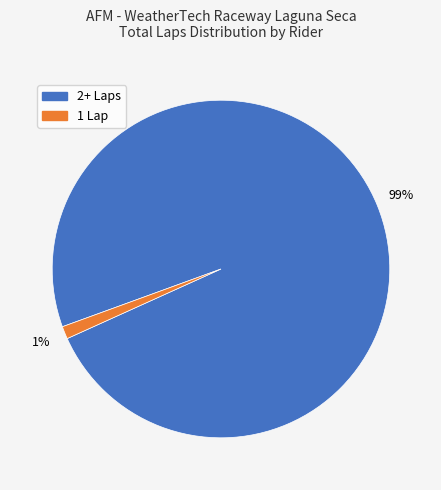

Is the sum of 2+ Laps and 1 Lap greater than half?

Yes